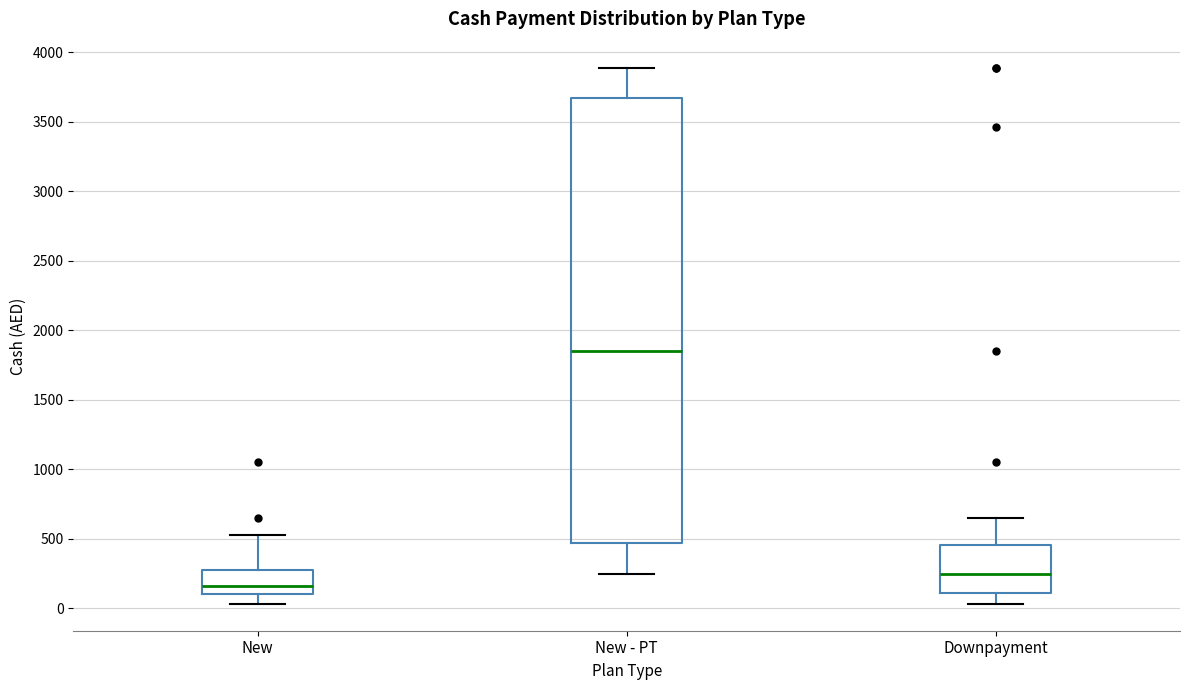

Reading left to right, transcribe this box plot: for each box, give where its median line is, the range the box spans, and where its two whiskers end, as read against the y-axis. The values are not printed on the chart, so give them approximately, as read against the axis.

New: median 150, box 100 to 250, whiskers 50 to 500
New - PT: median 1850, box 450 to 3650, whiskers 250 to 3900
Downpayment: median 250, box 100 to 450, whiskers 50 to 650